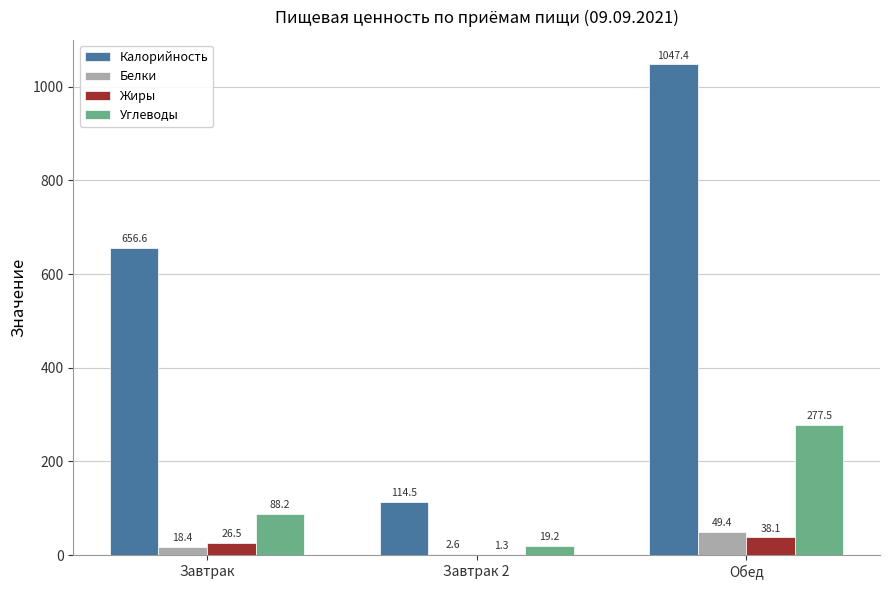

True or false: Калорийность has a value of 1047.4 at Обед.

True